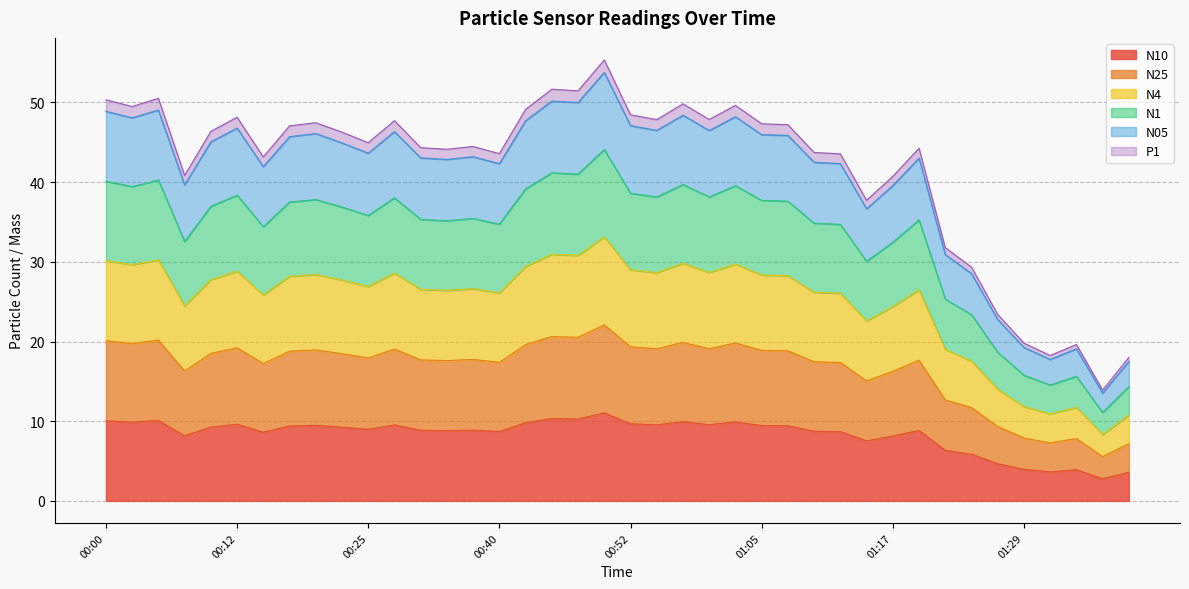

How many values in the N25 series are below 18?

20